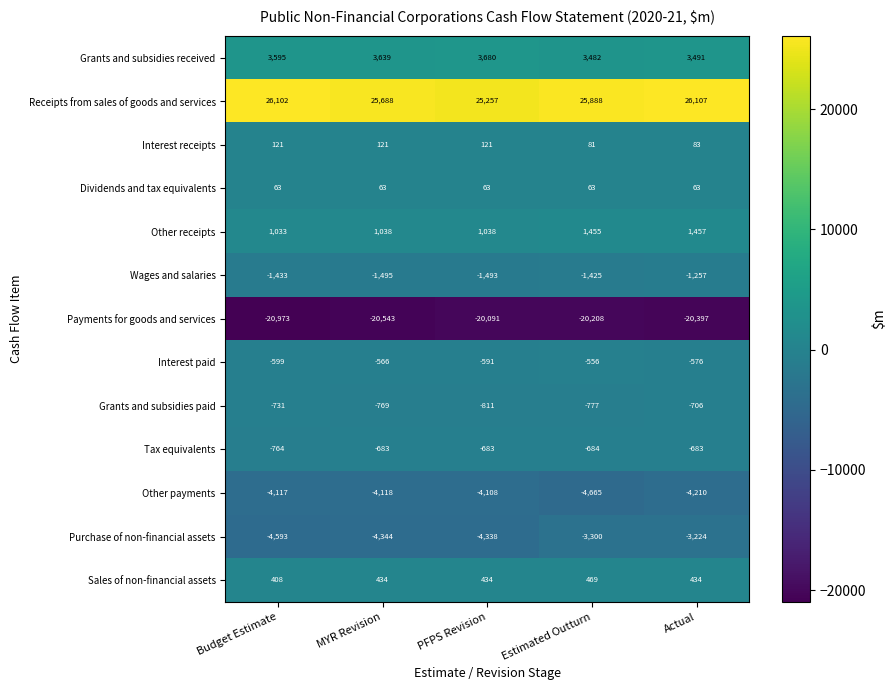

What is the difference between the Purchase of non-financial assets values at MYR Revision and PFPS Revision?

6